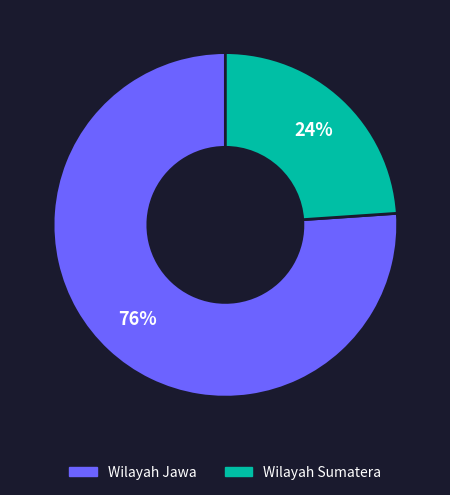

Rank the categories by value from lowest to highest.

Wilayah Sumatera, Wilayah Jawa